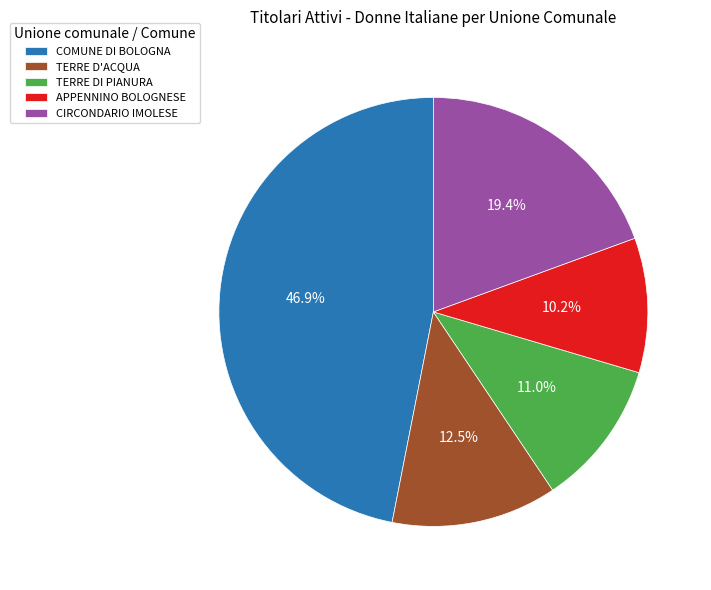

To the nearest percent, what is the difference between the CIRCONDARIO IMOLESE and APPENNINO BOLOGNESE slice percentages?

9%